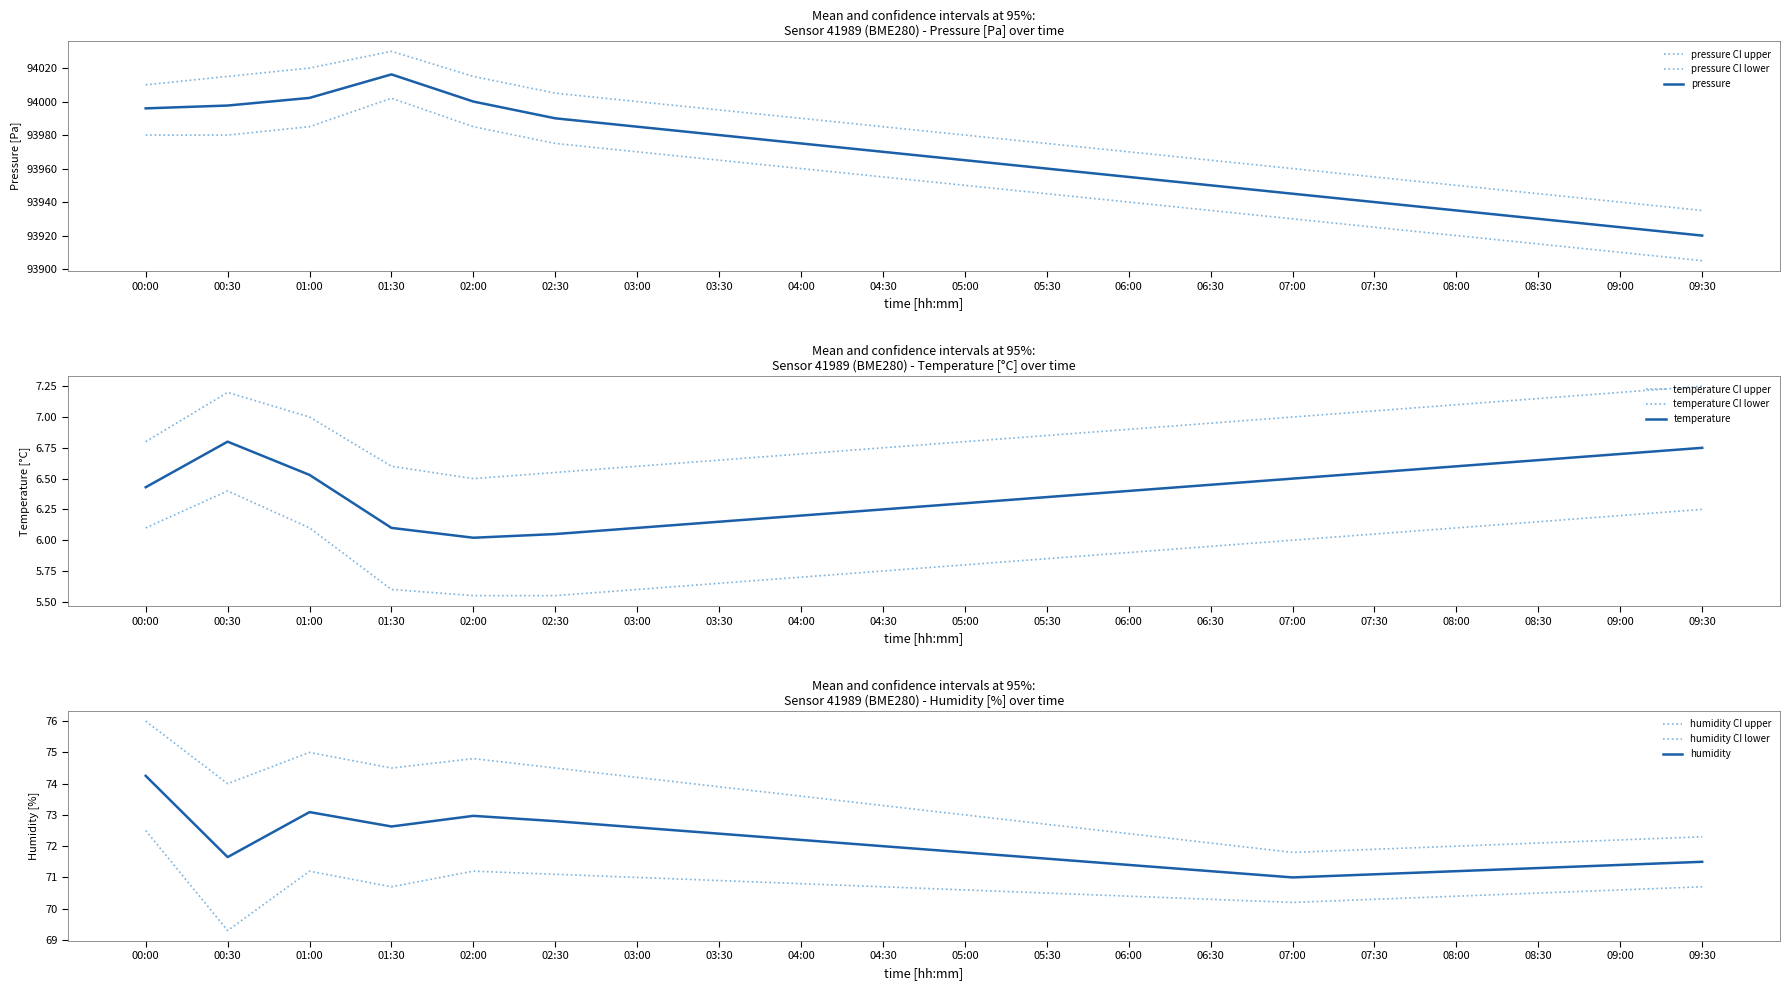

The value of pressure at 03:00 is 126670.7. True or false?

False